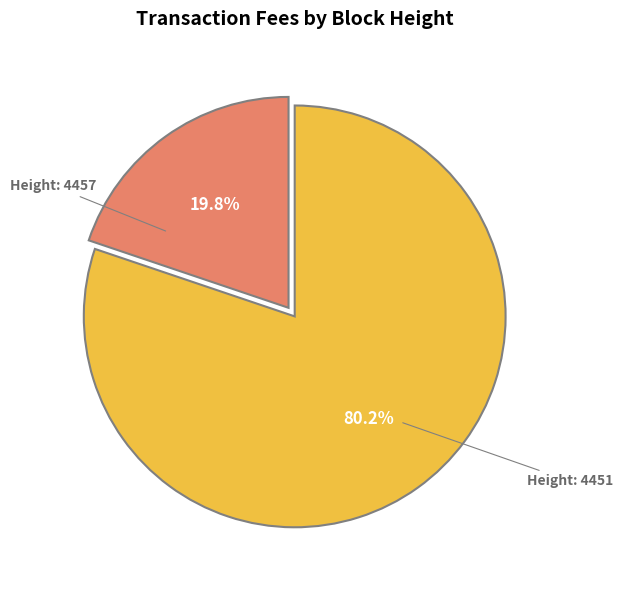

Between Height: 4457 and Height: 4451, which is larger?

Height: 4451